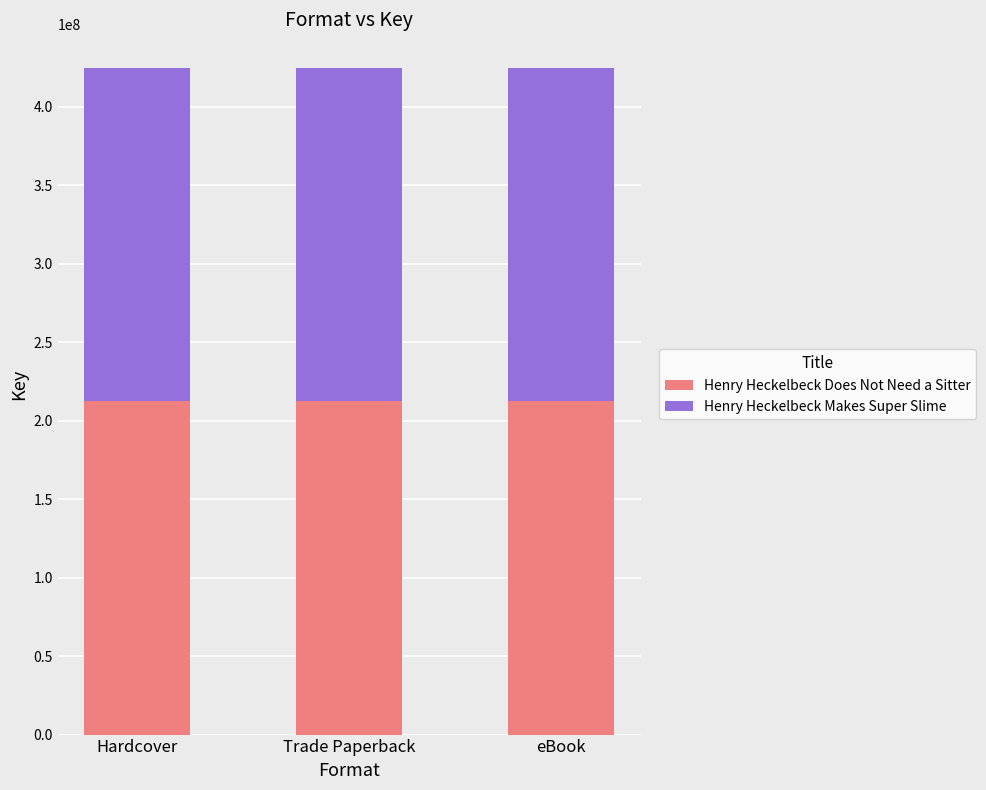

What is the sum of the Henry Heckelbeck Does Not Need a Sitter values at Hardcover and Trade Paperback?

424948590